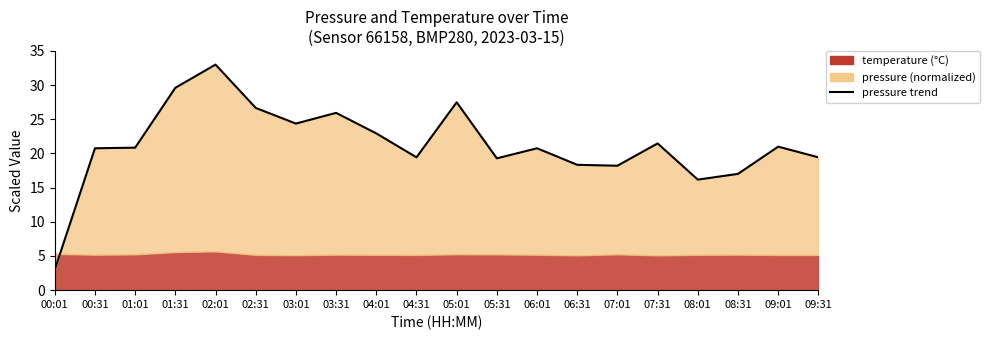

At which category does the chart reach its minimum across all series?

00:01